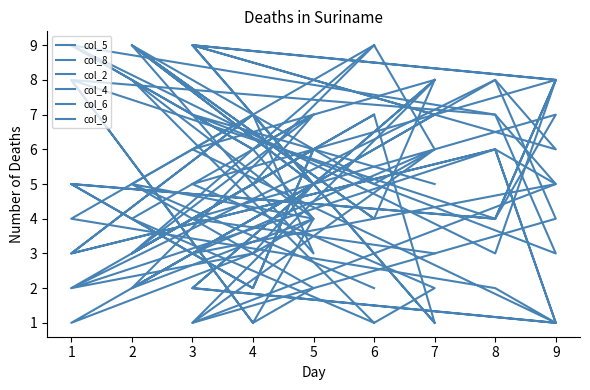

At which category is the sum across all series the highest?

8